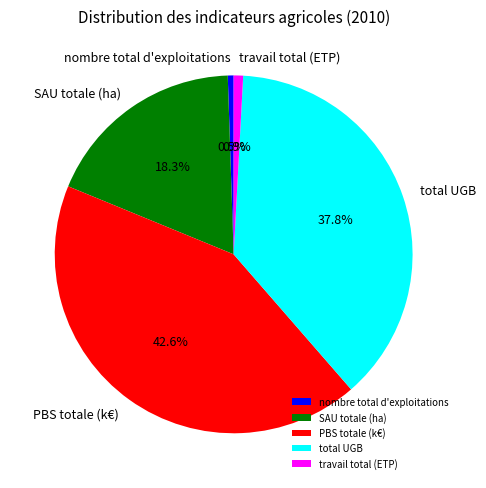

Which has a higher value, SAU totale (ha) or nombre total d'exploitations?

SAU totale (ha)